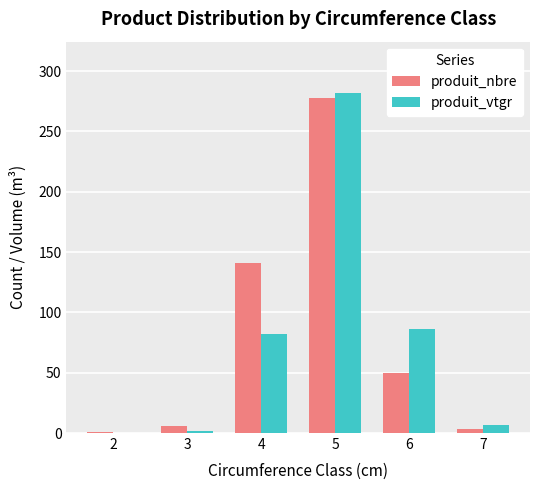

At which category is the sum across all series the highest?

5